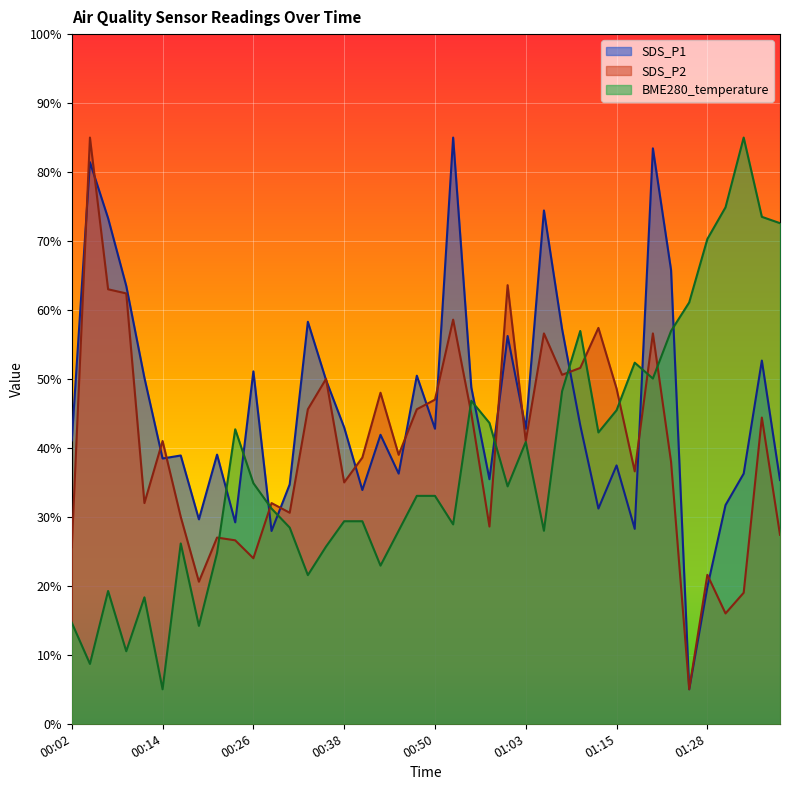

Reading left to right, extract all data points from this chart.

SDS_P1: 41.1	81.4	73.3	63.5	50.2	38.5	38.9	29.6	39.0	29.2	51.1	28.0	34.7	58.3	49.8	43.0	33.9	41.9	36.3	50.5	42.8	85.0	48.8	35.5	56.2	42.8	74.4	57.2	43.3	31.2	37.5	28.3	83.4	65.8	5.0	19.8	31.7	36.3	52.7	35.3
SDS_P2: 25.6	85.0	63.0	62.4	32.0	41.0	30.0	20.6	27.0	26.6	24.0	32.0	30.6	45.6	50.0	35.0	38.6	48.0	39.0	45.6	47.0	58.6	45.0	28.6	63.6	41.0	56.6	50.6	51.6	57.4	48.6	36.6	56.6	38.0	5.0	21.6	16.0	19.0	44.4	27.4
BME280_temperature: 14.7	8.7	19.3	10.5	18.3	5.0	26.1	14.2	24.8	42.7	34.9	31.2	28.4	21.6	25.7	29.4	29.4	22.9	28.0	33.0	33.0	28.9	46.8	43.6	34.4	40.9	28.0	48.2	57.0	42.2	45.5	52.4	50.1	57.0	61.1	70.3	74.9	85.0	73.5	72.6